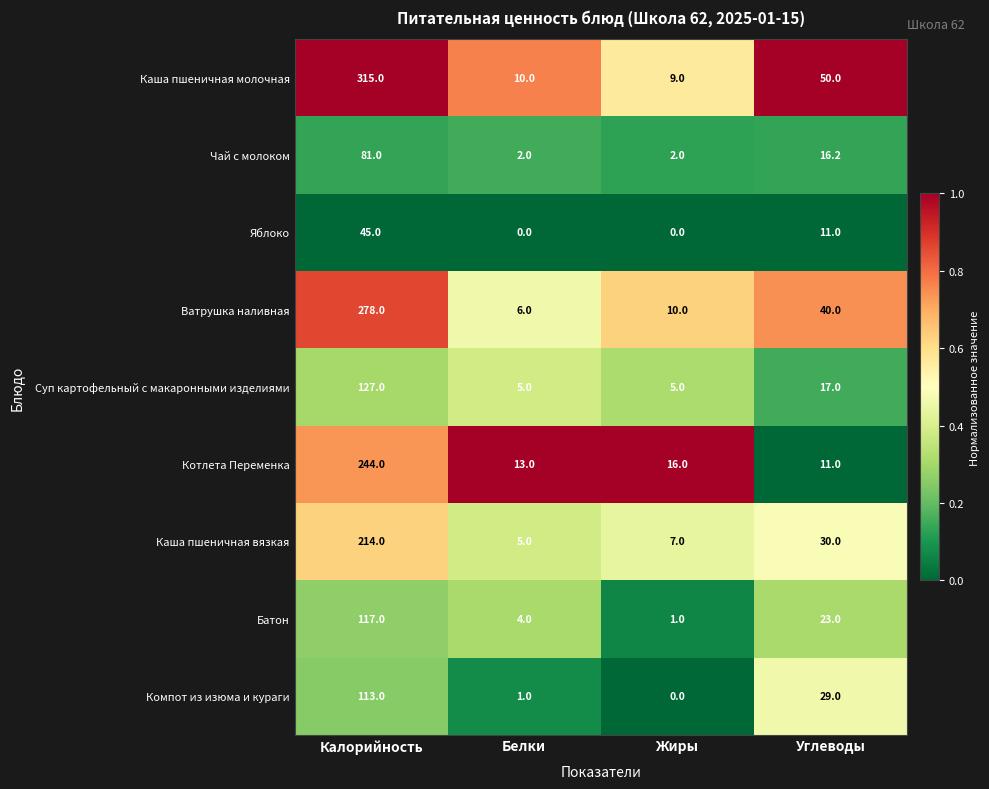

What is the spread (max minus min) of values at Жиры?

16.0